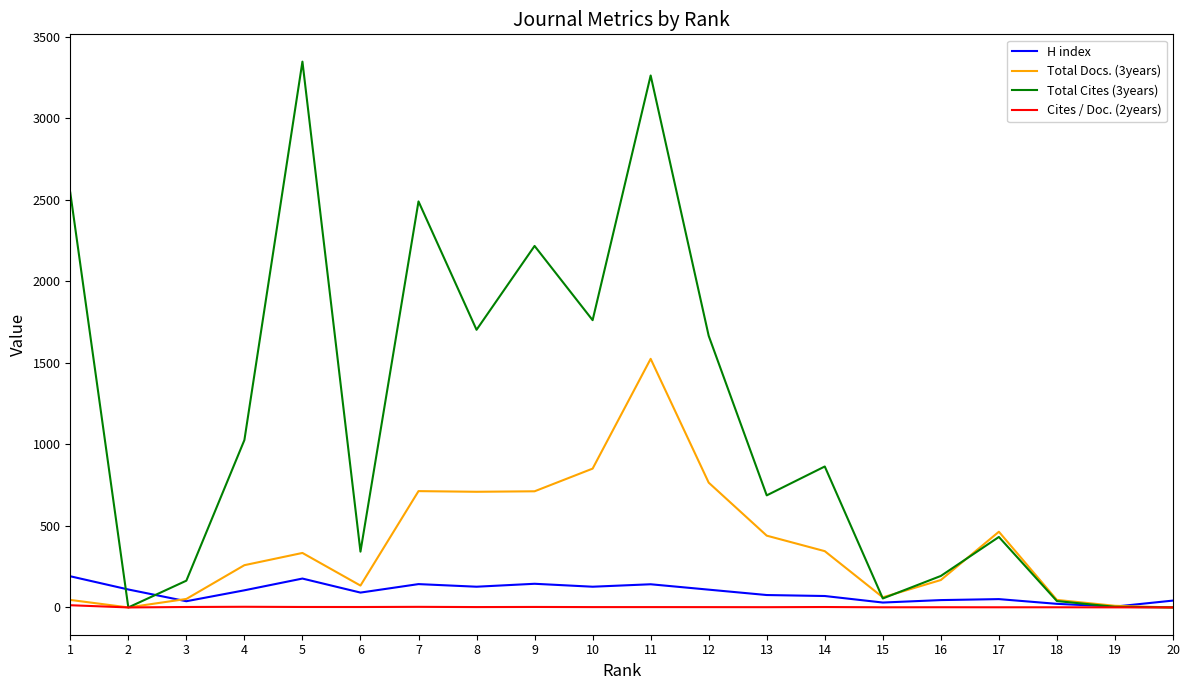

What is the maximum value for H index?

191.0